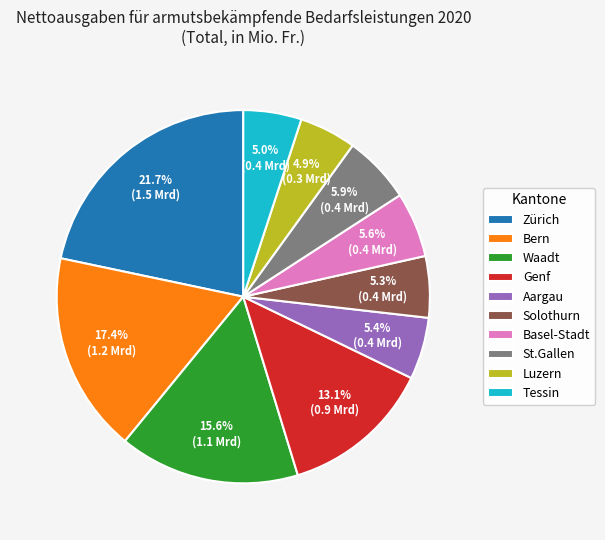

True or false: Solothurn accounts for 1% of the total.

False